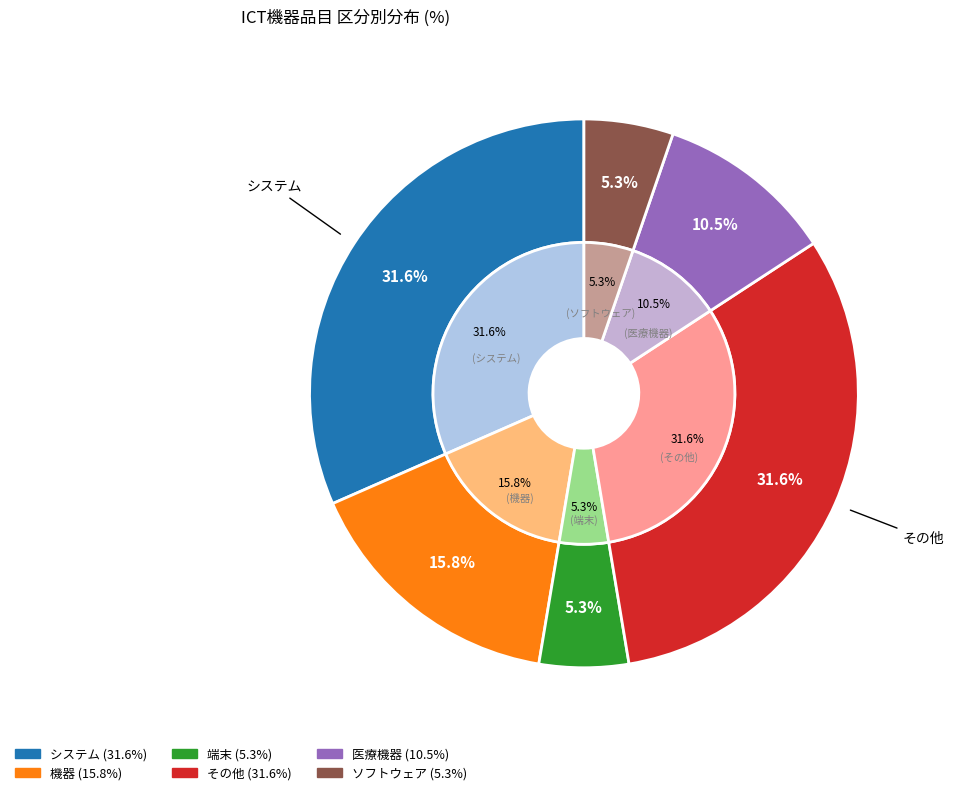

Is there a majority slice in this chart?

No